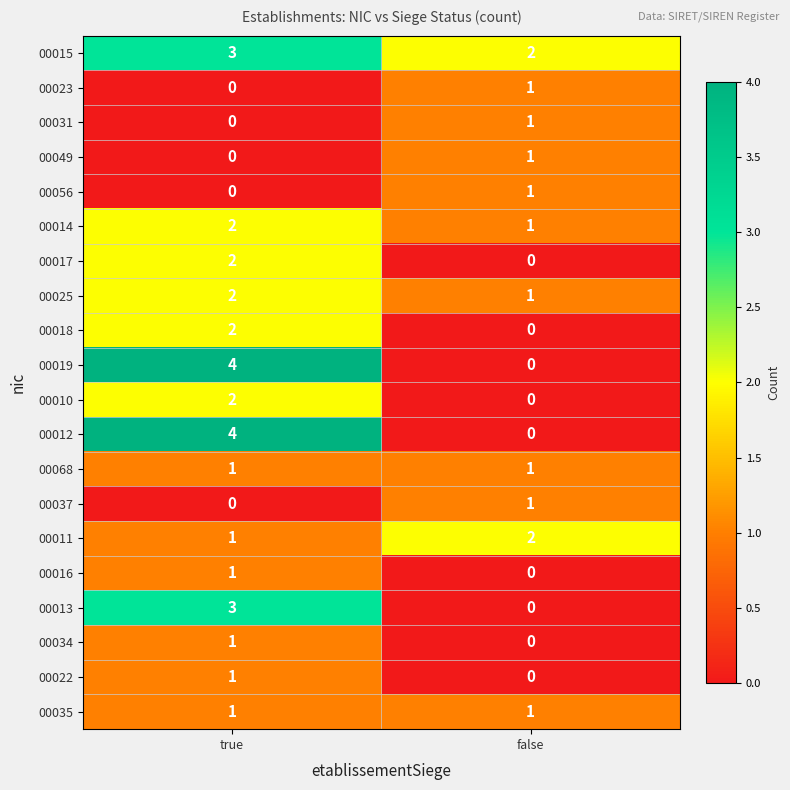

List the labels in order of 00023 value, smallest first.

true, false